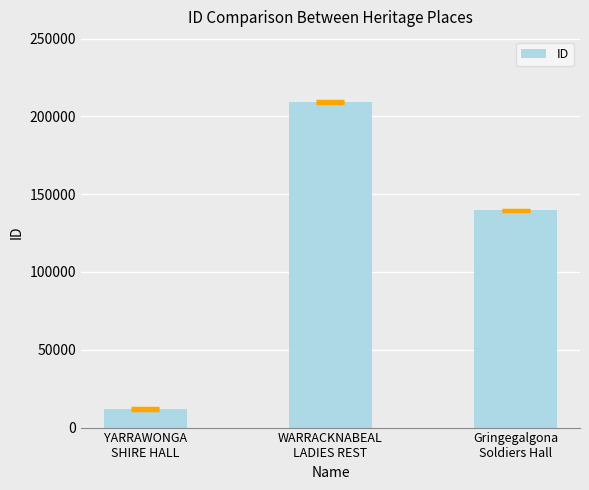

Count the values in the range 11802 to 209200.

3